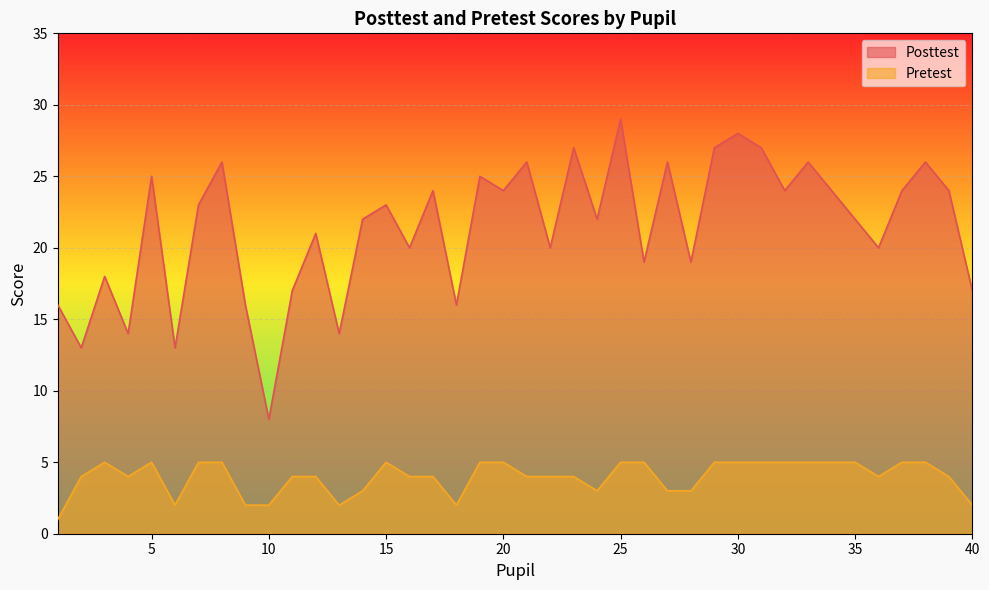

Is it true that Pretest equals 3 at 18?

False